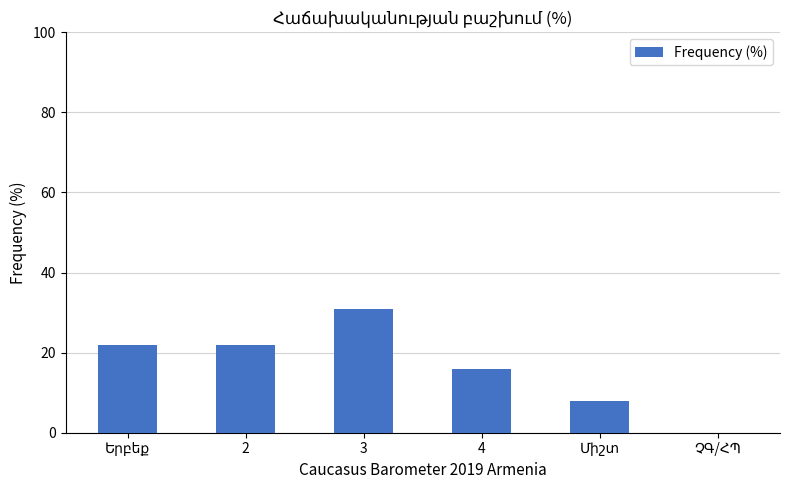

What value does the data have at 2, to the nearest 5?

20